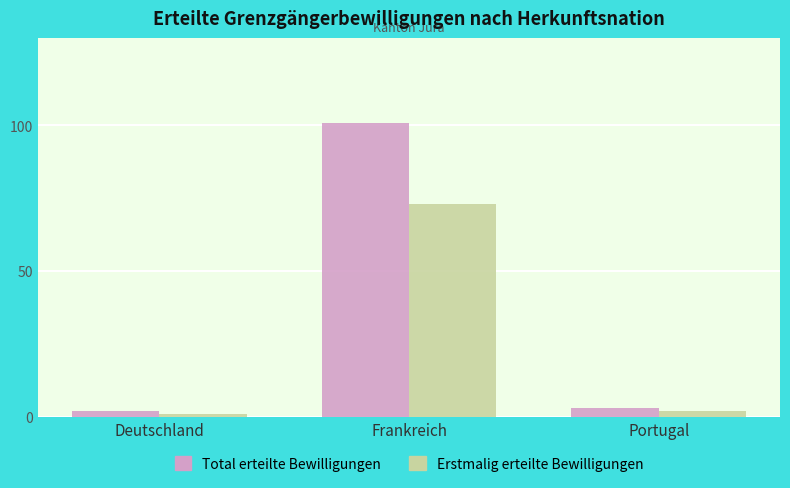

What is the value of the Total erteilte Bewilligungen bar at the 3rd from the left?

3